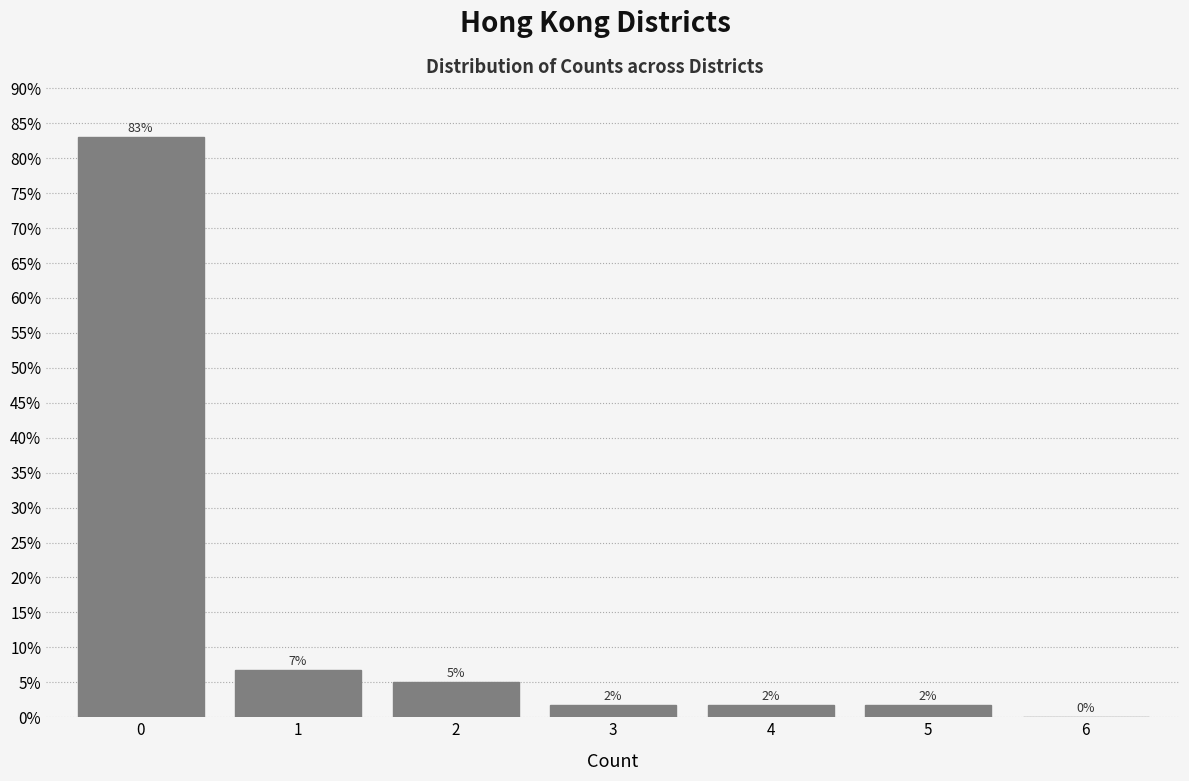

Are the bars horizontal?

No